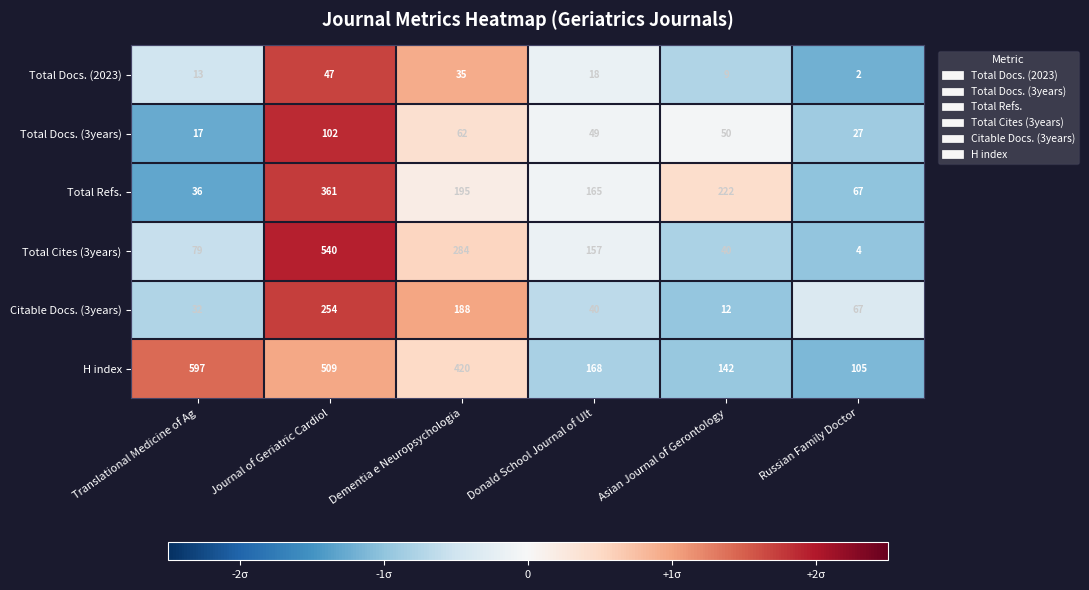

At which label does Total Cites (3years) first exceed 157?

Journal of Geriatric Cardiol